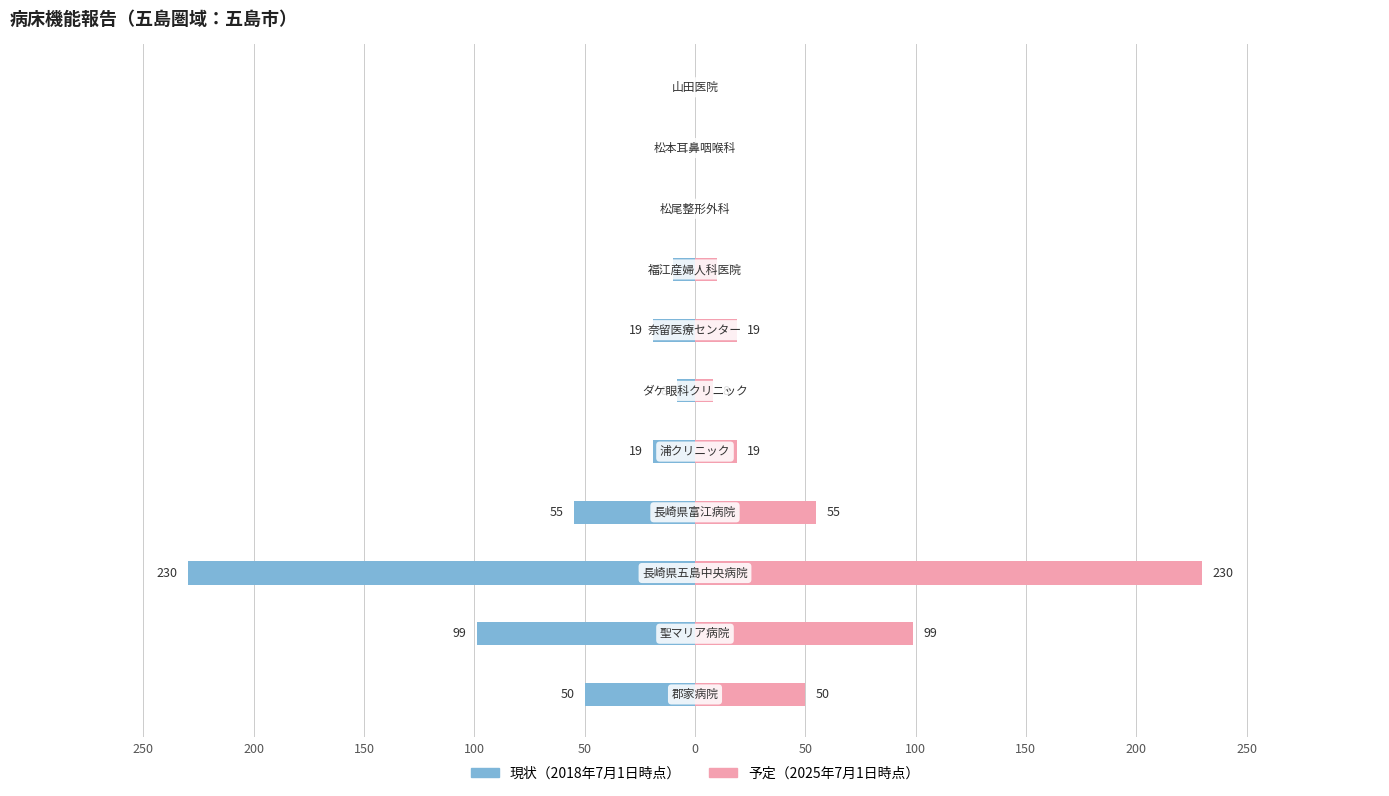

Which series has the largest range (max minus min)?

現状（2018年）